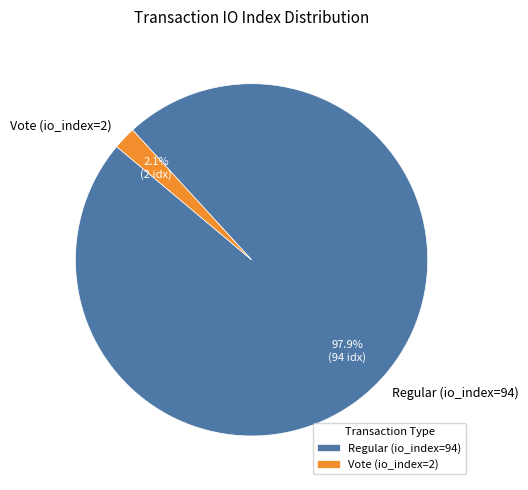

To the nearest percent, what is the average slice percentage?

50%